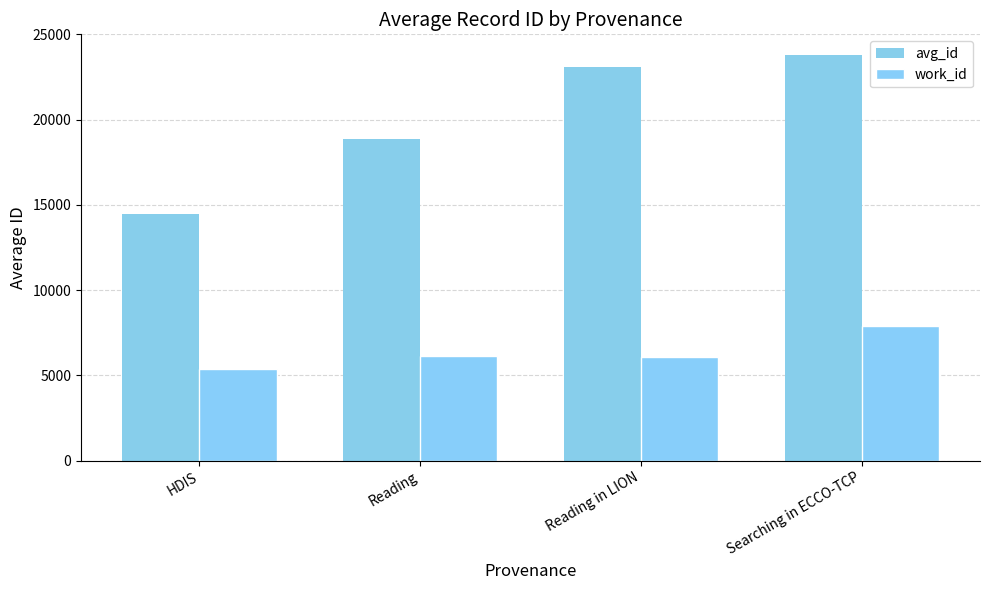

Read the work_id value at Reading.

6134